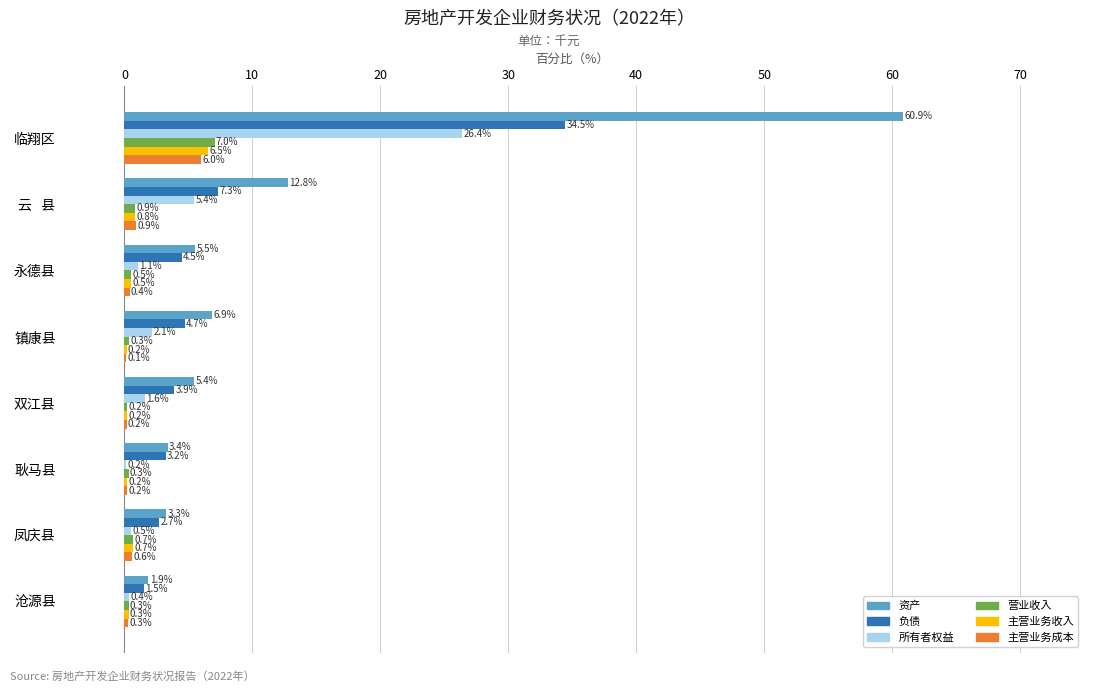

The 营业收入 series shows 0.3 at 镇康县. True or false?

True